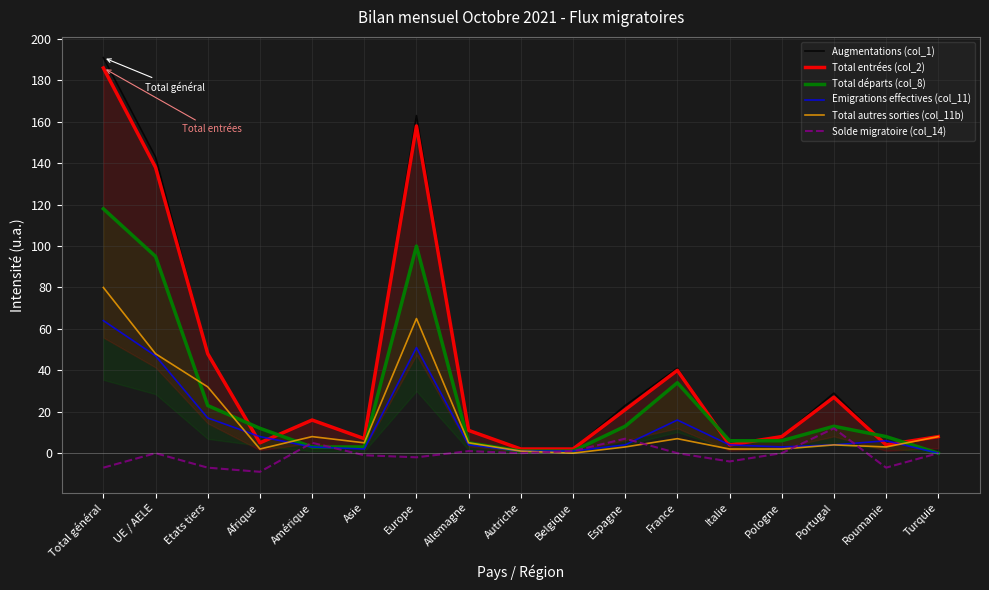

In Emigrations effectives (col_11), how many points are lower than both neighbors (excluding endpoints)?

2